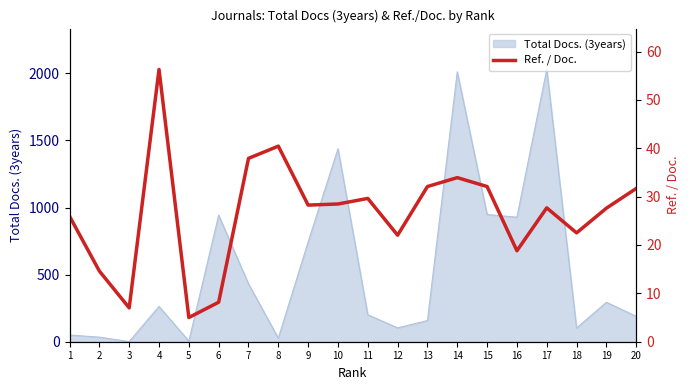

What is the sum of all values?

530.2